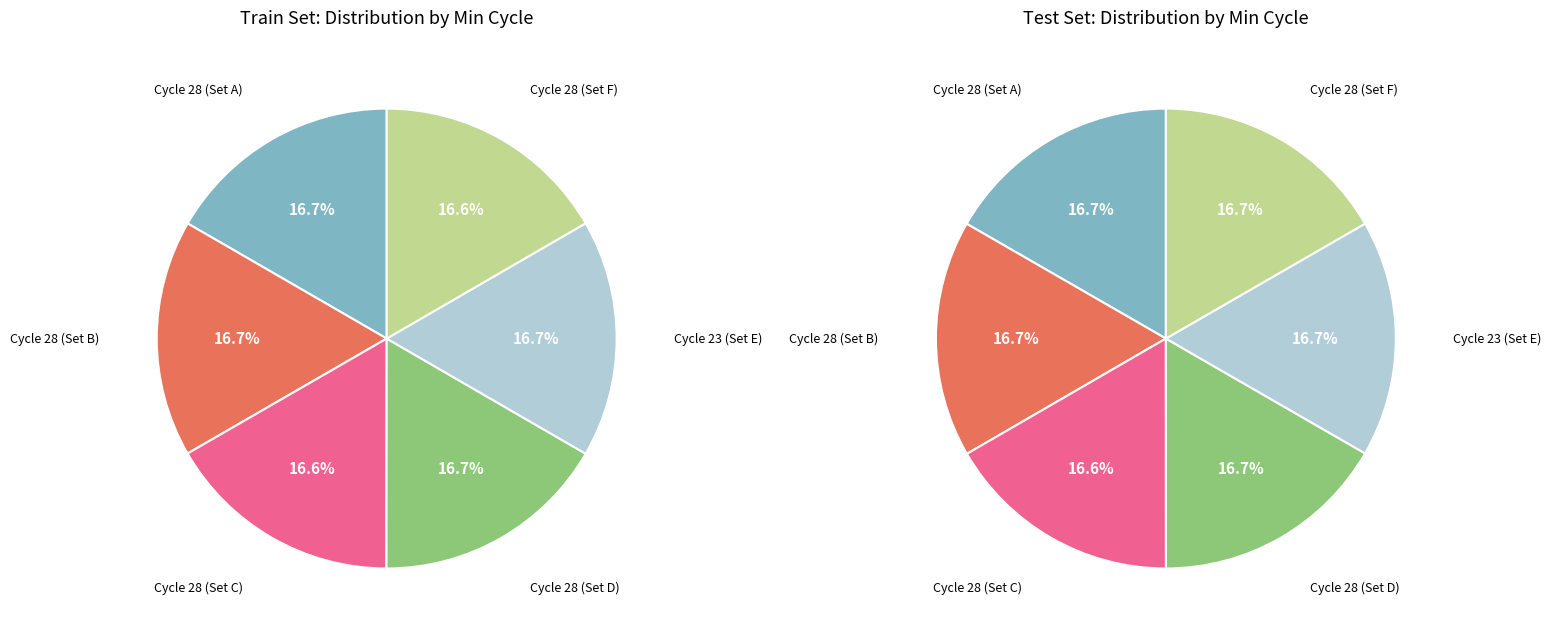

The 28 slice represents 19% of the pie. True or false?

False